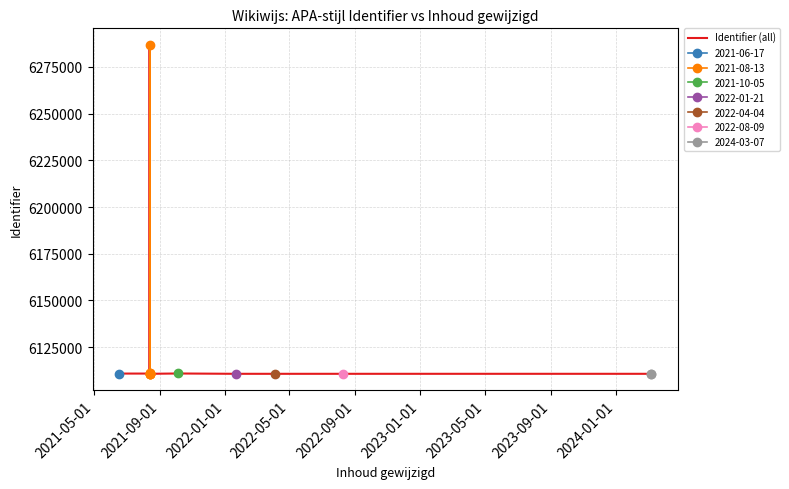

What is the difference between the values at 2022-09-01 and 2023-05-01?

170